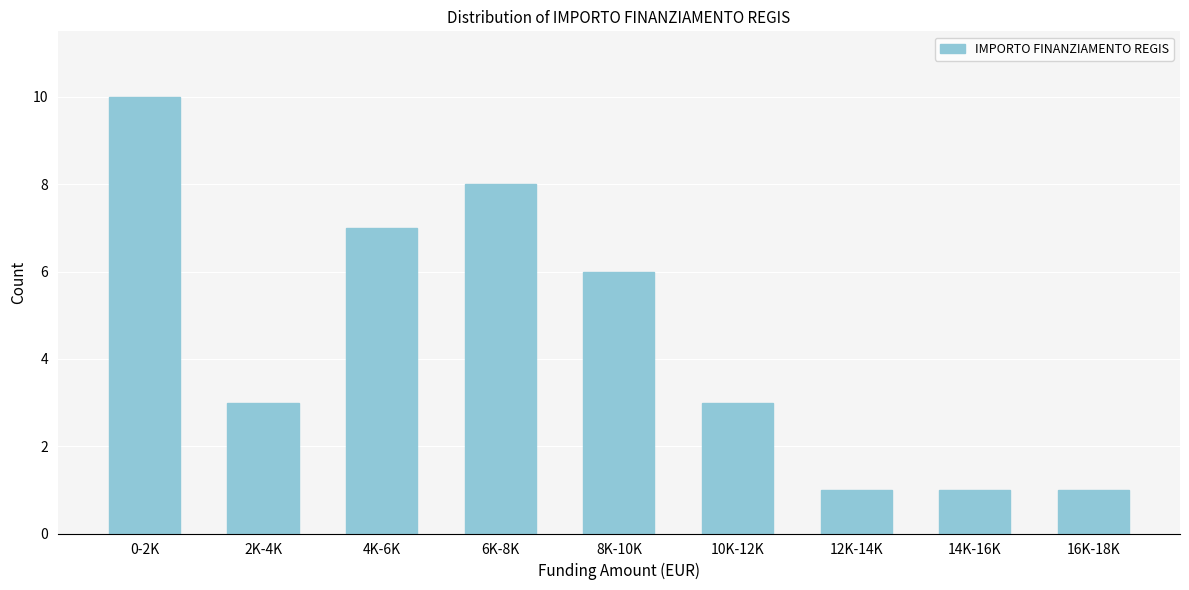

Reading left to right, extract all data points from this chart.

10	3	7	8	6	3	1	1	1